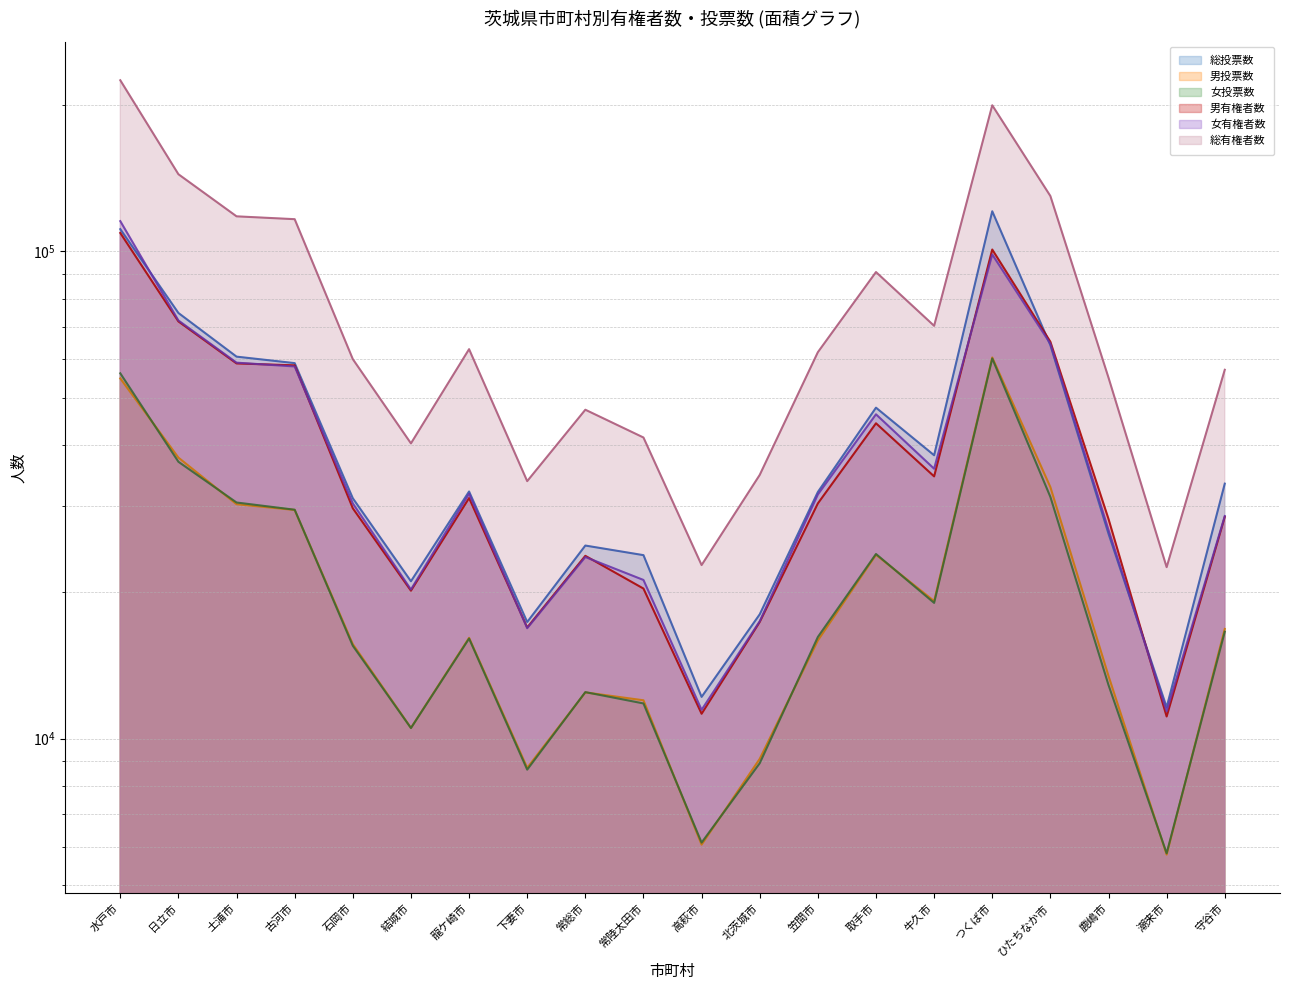

Reading left to right, transcribe all the data shown in this chart.

総投票数: 水戸市=111048	日立市=74730	土浦市=60799	古河市=58965	石岡市=31144	結城市=21040	龍ケ崎市=32153	下妻市=17354	常総市=24906	常陸太田市=23802	高萩市=12183	北茨城市=17998	笠間市=32078	取手市=47775	牛久市=38155	つくば市=120830	ひたちなか市=64169	鹿嶋市=26338	潮来市=11604	守谷市=33368
男投票数: 水戸市=54855	日立市=37731	土浦市=30277	古河市=29466	石岡市=15632	結城市=10524	龍ケ崎市=16104	下妻市=8714	常総市=12445	常陸太田市=11990	高萩市=6062	北茨城市=9092	笠間市=15908	取手市=23843	牛久市=19159	つくば市=60561	ひたちなか市=32828	鹿嶋市=13452	潮来市=5784	守谷市=16795
女投票数: 水戸市=56193	日立市=36999	土浦市=30522	古河市=29499	石岡市=15512	結城市=10516	龍ケ崎市=16049	下妻市=8640	常総市=12461	常陸太田市=11812	高萩市=6121	北茨城市=8906	笠間市=16170	取手市=23932	牛久市=18996	つくば市=60269	ひたちなか市=31341	鹿嶋市=12886	潮来市=5820	守谷市=16573
男有権者数: 水戸市=109059	日立市=71803	土浦市=58878	古河市=58357	石岡市=29699	結城市=20124	龍ケ崎市=31173	下妻市=16911	常総市=23726	常陸太田市=20325	高萩市=11250	北茨城市=17360	笠間市=30392	取手市=44376	牛久市=34531	つくば市=100857	ひたちなか市=65235	鹿嶋市=28245	潮来市=11107	守谷市=28510
女有権者数: 水戸市=115341	日立市=72134	土浦市=59097	古河市=58041	石岡市=30393	結城市=20235	龍ケ崎市=31814	下妻市=16853	常総市=23588	常陸太田市=21169	高萩市=11461	北茨城市=17414	笠間市=31700	取手市=46300	牛久市=35803	つくば市=98517	ひたちなか市=64628	鹿嶋市=26811	潮来市=11382	守谷市=28634
総有権者数: 水戸市=224400	日立市=143937	土浦市=117975	古河市=116398	石岡市=60092	結城市=40359	龍ケ崎市=62987	下妻市=33764	常総市=47314	常陸太田市=41494	高萩市=22711	北茨城市=34774	笠間市=62092	取手市=90676	牛久市=70334	つくば市=199374	ひたちなか市=129863	鹿嶋市=55056	潮来市=22489	守谷市=57144